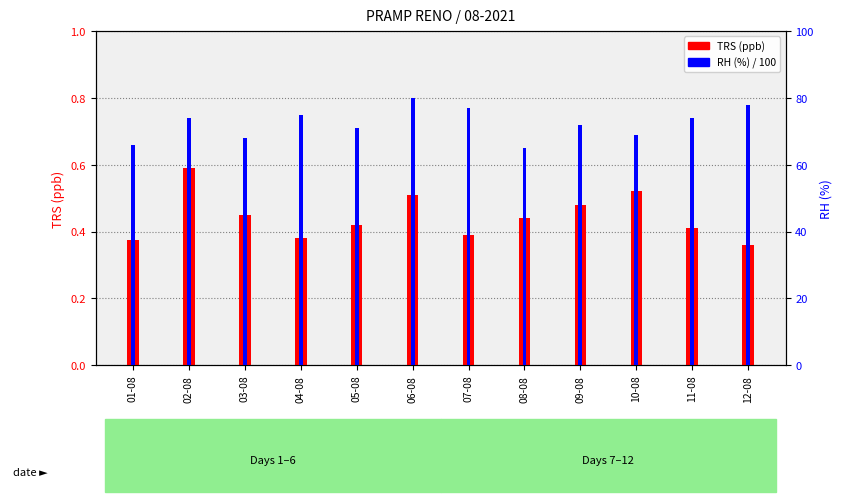

Is the value of TRS (ppb) at 02-08 greater than the value of RH (%) at 11-08?

No